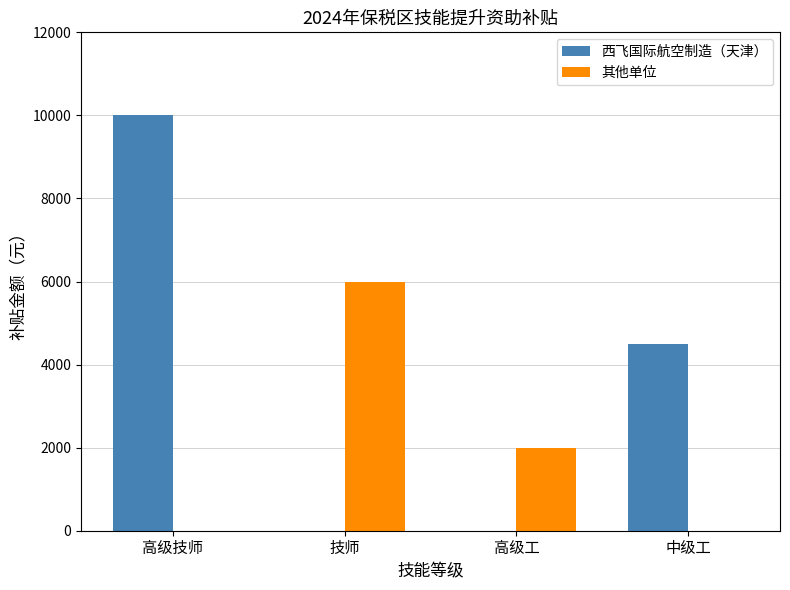

What is the highest value of the 其他单位 series?

6000